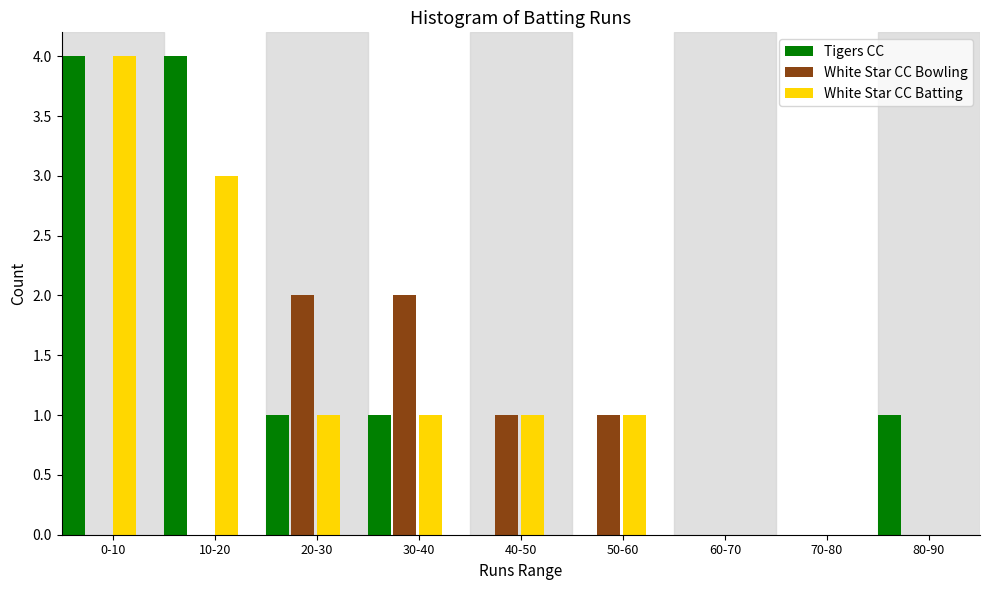

Reading left to right, transcribe all the data shown in this chart.

Tigers CC: 0-10=4	10-20=4	20-30=1	30-40=1	40-50=0	50-60=0	60-70=0	70-80=0	80-90=1
White Star CC Bowling: 0-10=0	10-20=0	20-30=2	30-40=2	40-50=1	50-60=1	60-70=0	70-80=0	80-90=0
White Star CC Batting: 0-10=4	10-20=3	20-30=1	30-40=1	40-50=1	50-60=1	60-70=0	70-80=0	80-90=0